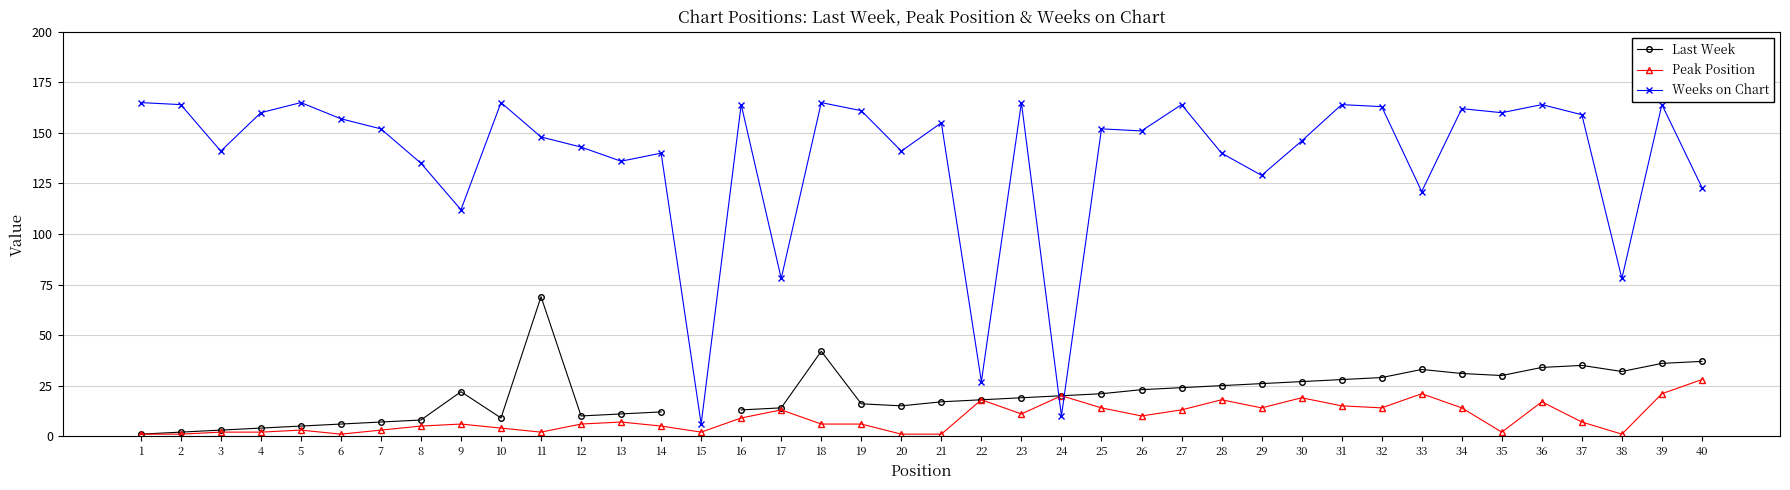

Is it true that Weeks on Chart equals 163.0 at 32?

True